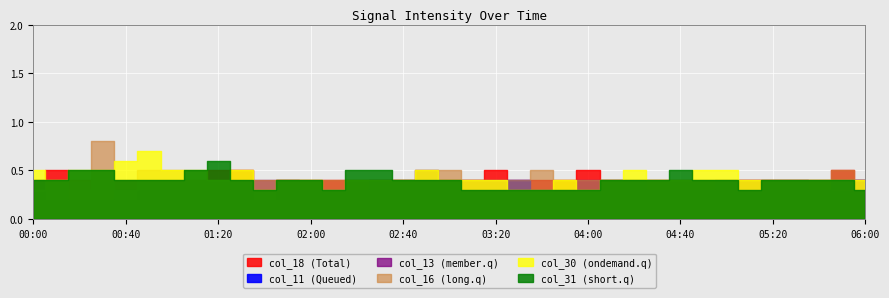

Where do col_13 and col_11 first cross each other?

03:20 and 03:30